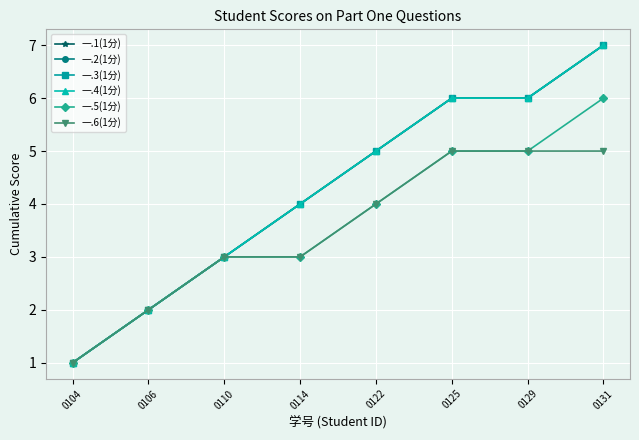

The value of 一.6(1分) at 0106 is 2. True or false?

True